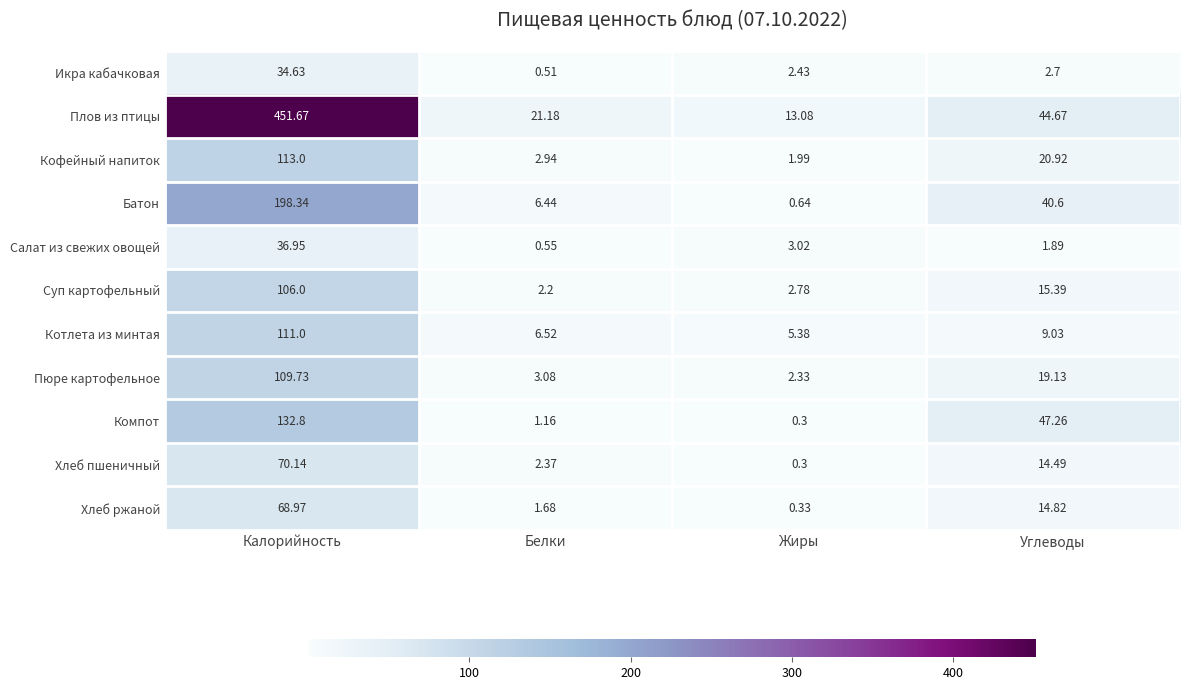

Where is Пюре картофельное nearest to the value 56?

Углеводы